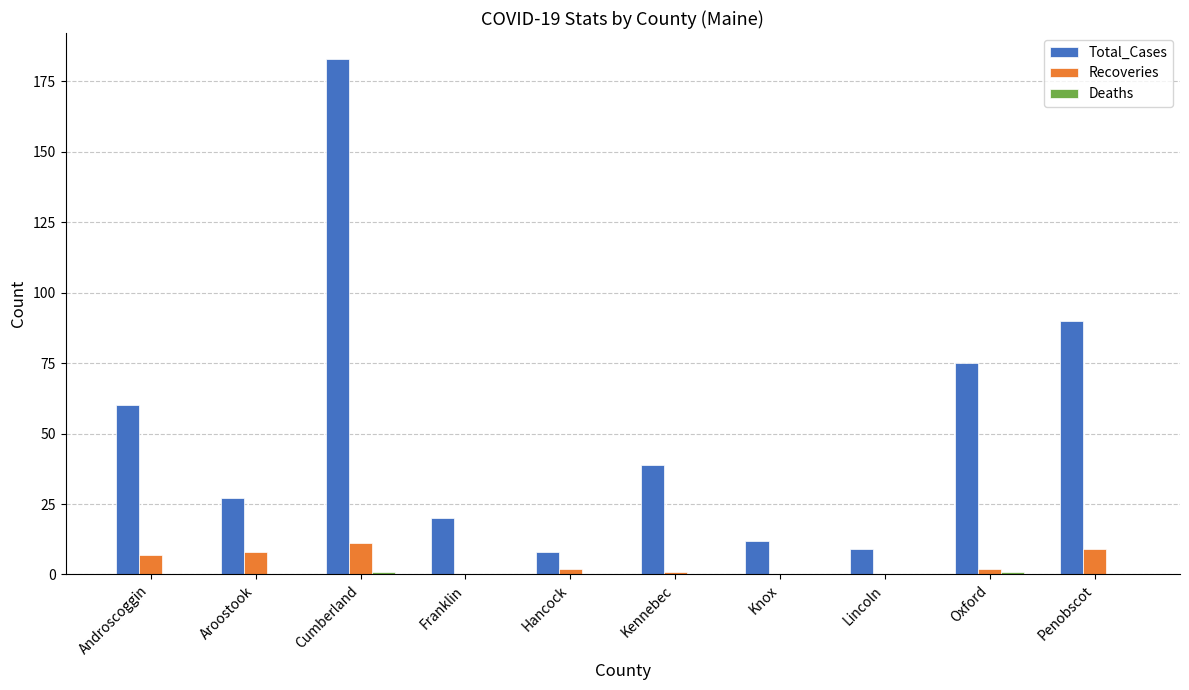

What is the sum of the Recoveries values at Penobscot and Androscoggin?

16